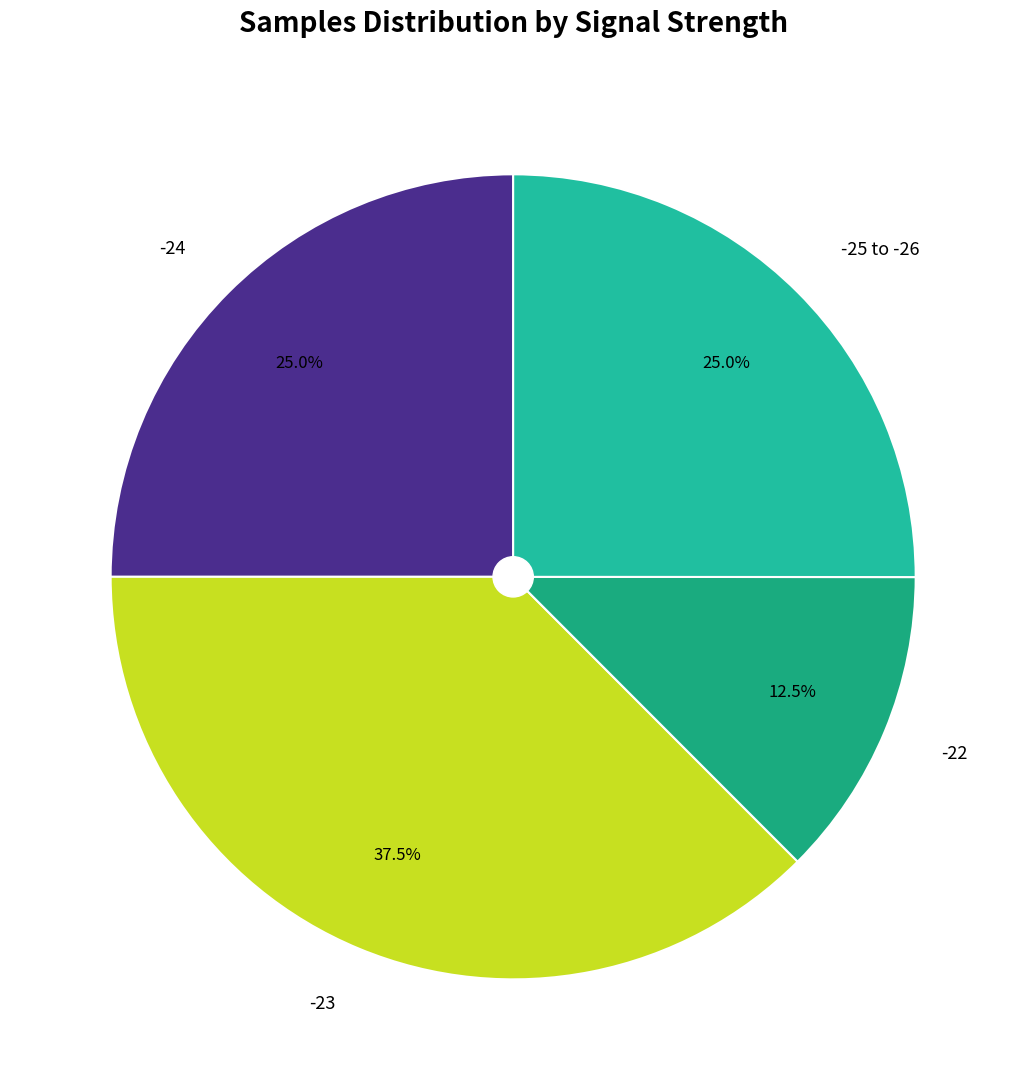

Is the sum of -24 and -22 greater than half?

No